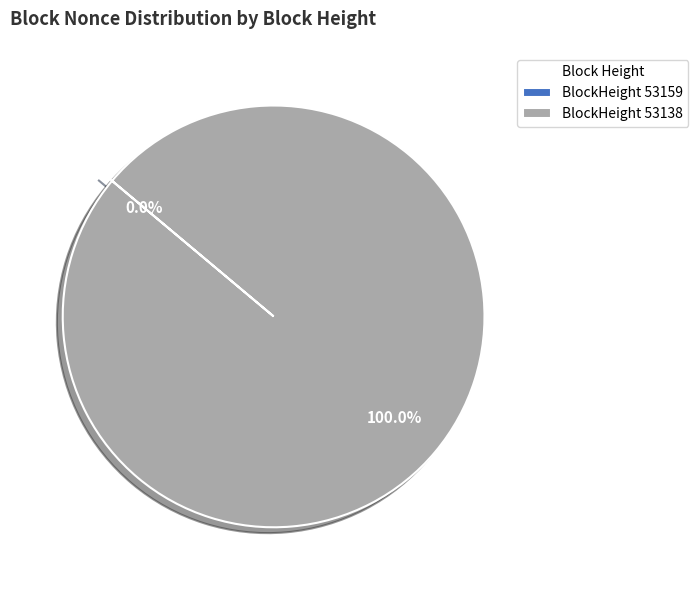

What is the smallest slice in the pie chart?

53159